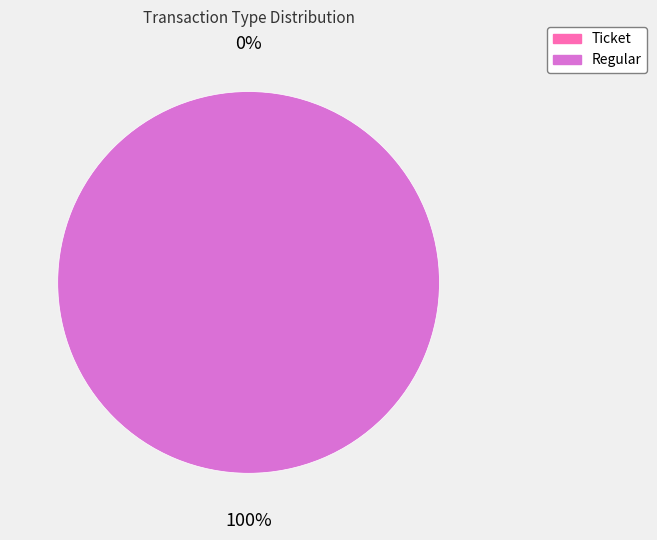

How many slices are in this pie chart?

2